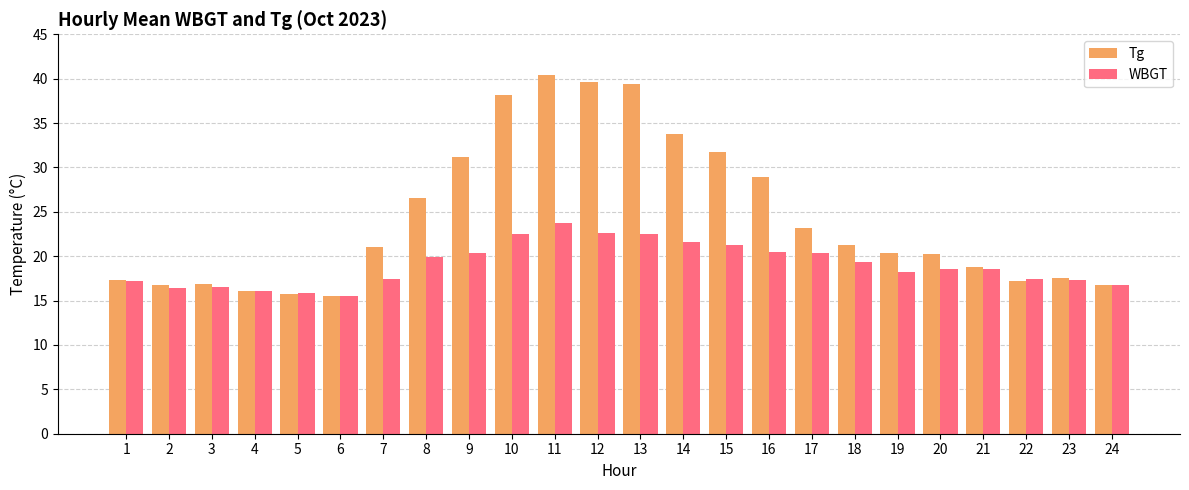

How many groups of bars are there?

24